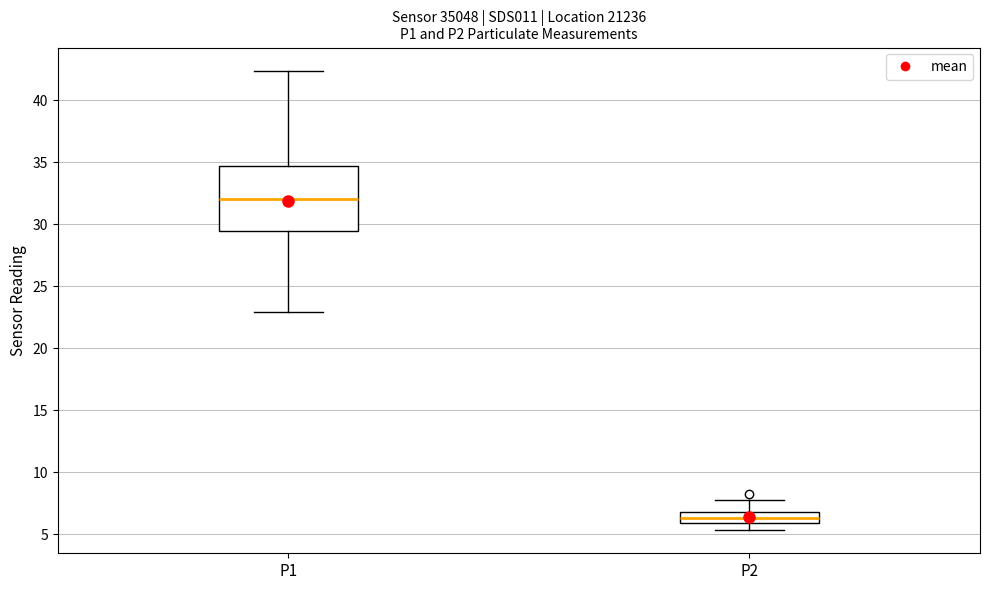

Comparing the boxes themselves (not the whiskers), which one is the tallest?

P1